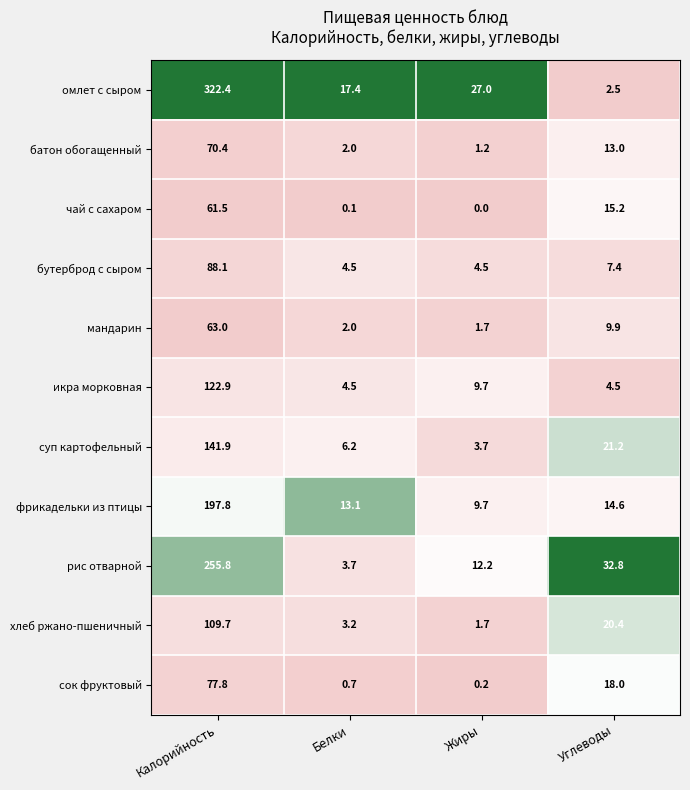

What is the difference between the second highest and minimum values in the рис отварной series?

29.1